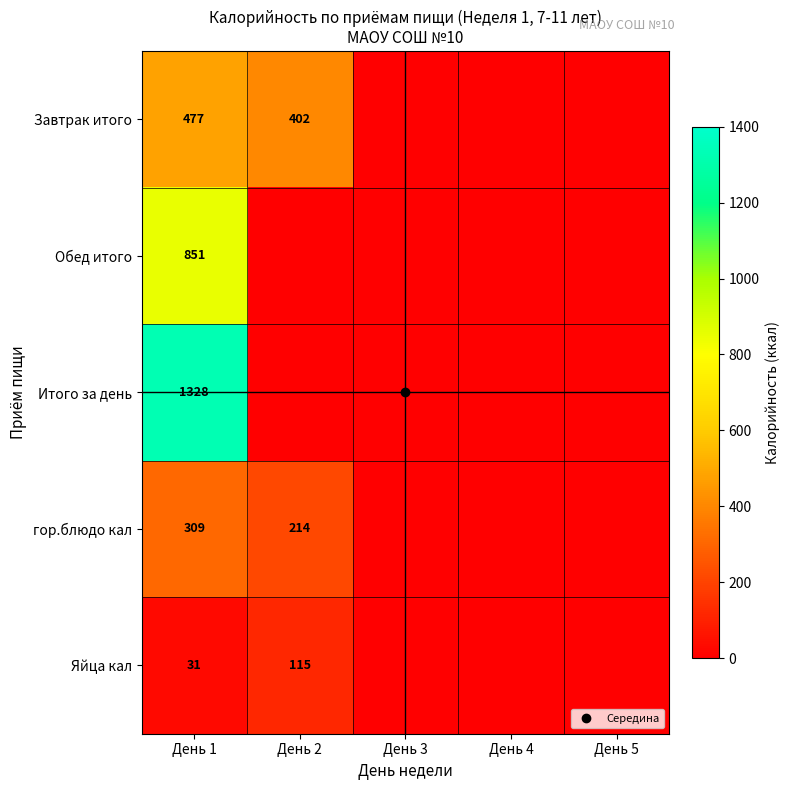

At which label is Обед итого closest to 425?

День 2